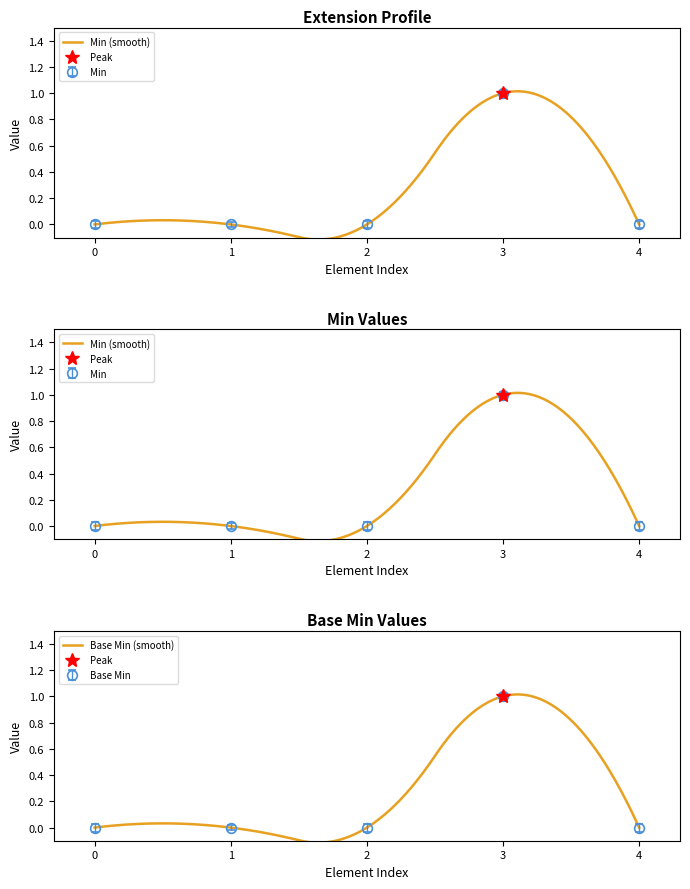

What are all the series names shown in the legend?

Min, Base Min